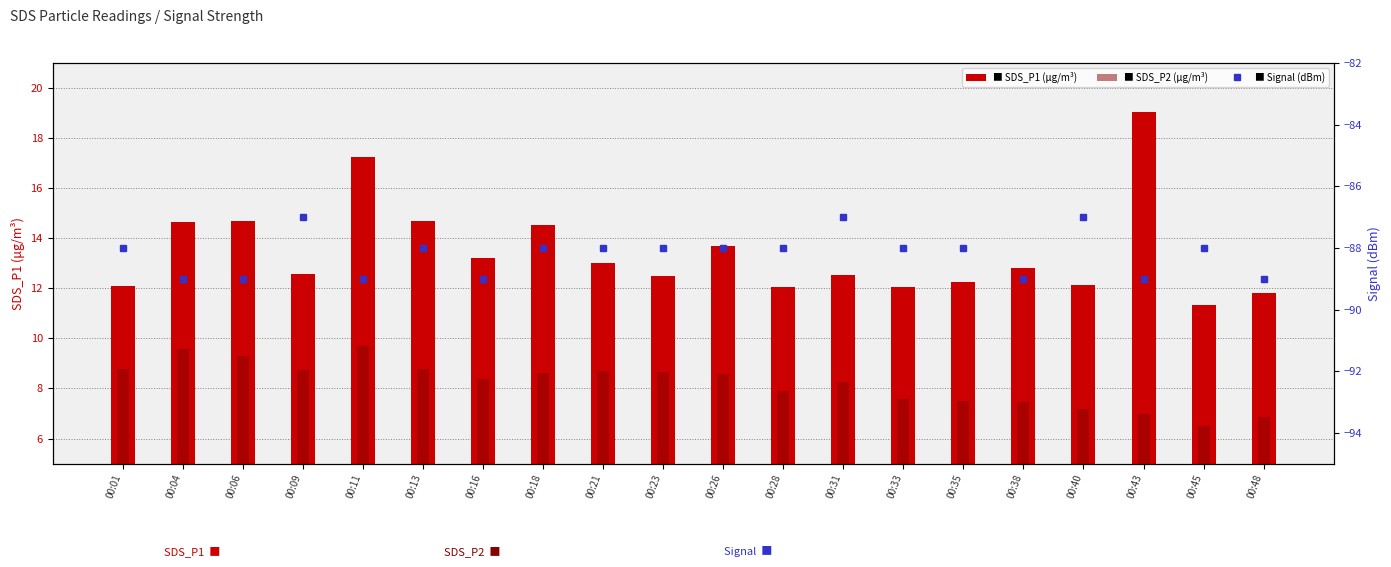

Between 00:21 and 00:28, which series saw the biggest shift?

SDS_P1